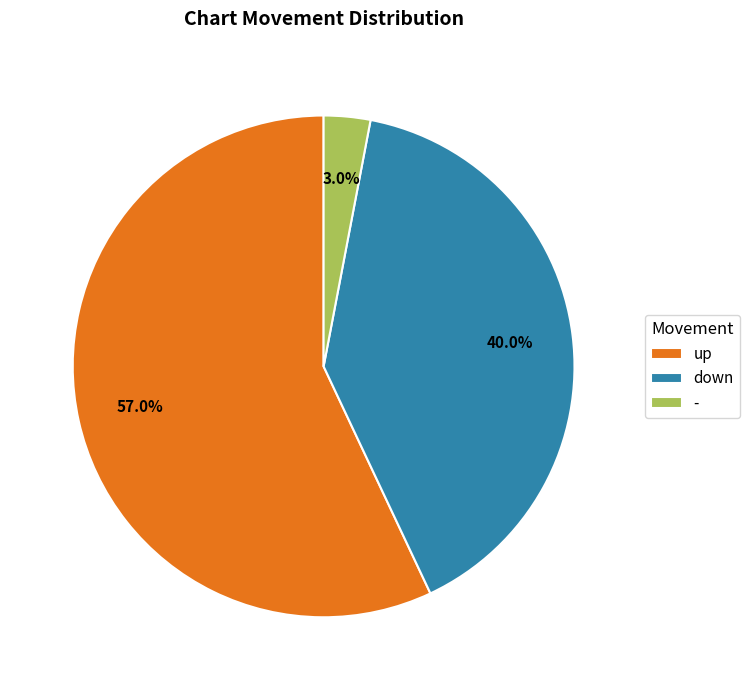

Approximately how many times larger is the value at up compared to down?

1.4